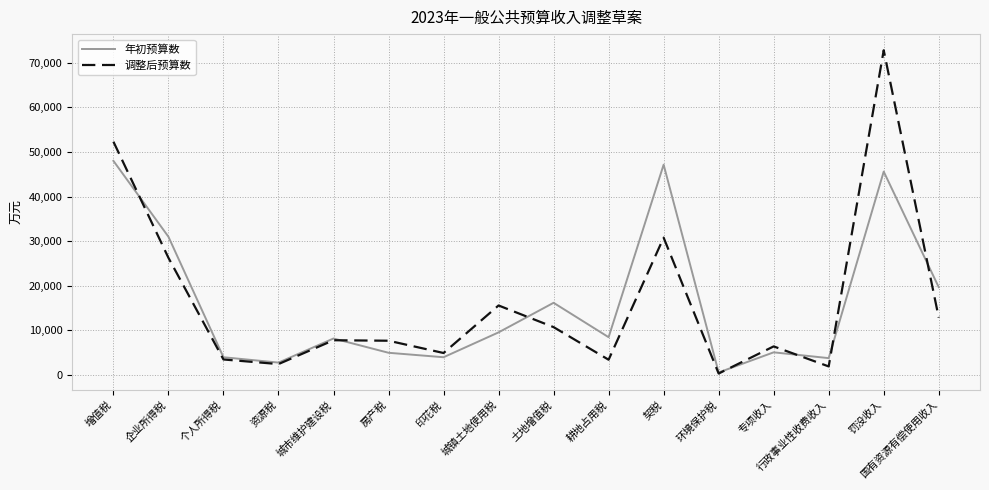

Rank the series by their maximum value, from highest to lowest.

调整后预算数, 年初预算数